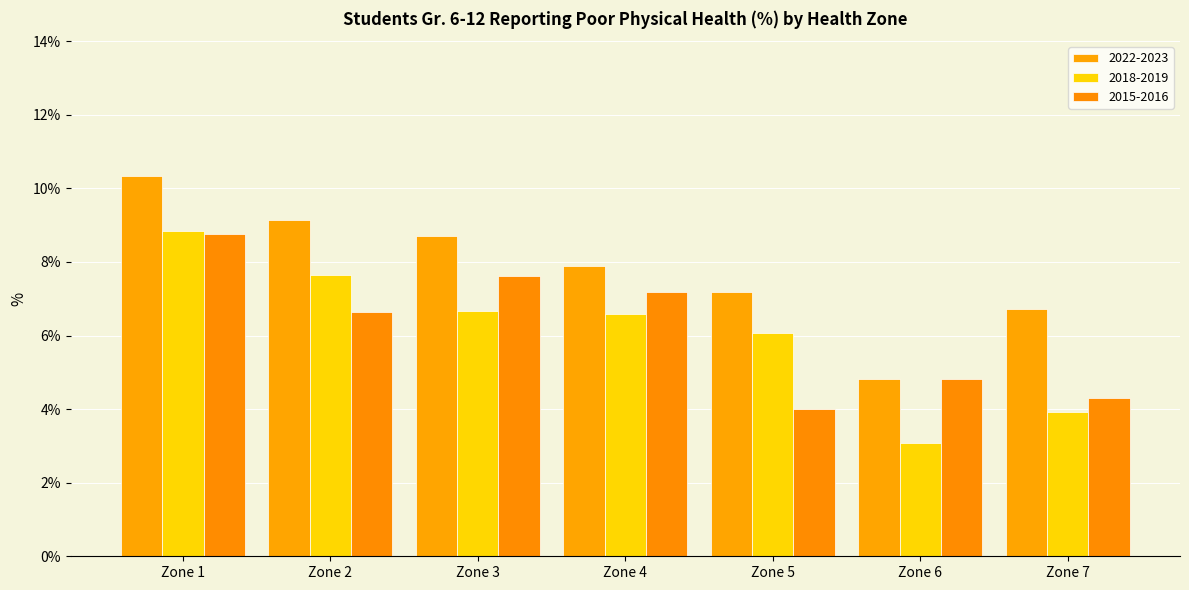

What is the approximate value of 2015-2016 at Zone 6?

4.8